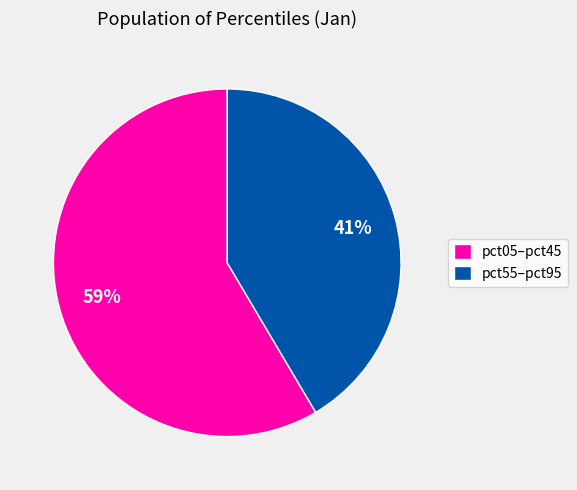

Combined, do pct55–pct95 and pct05–pct45 account for over 50%?

Yes